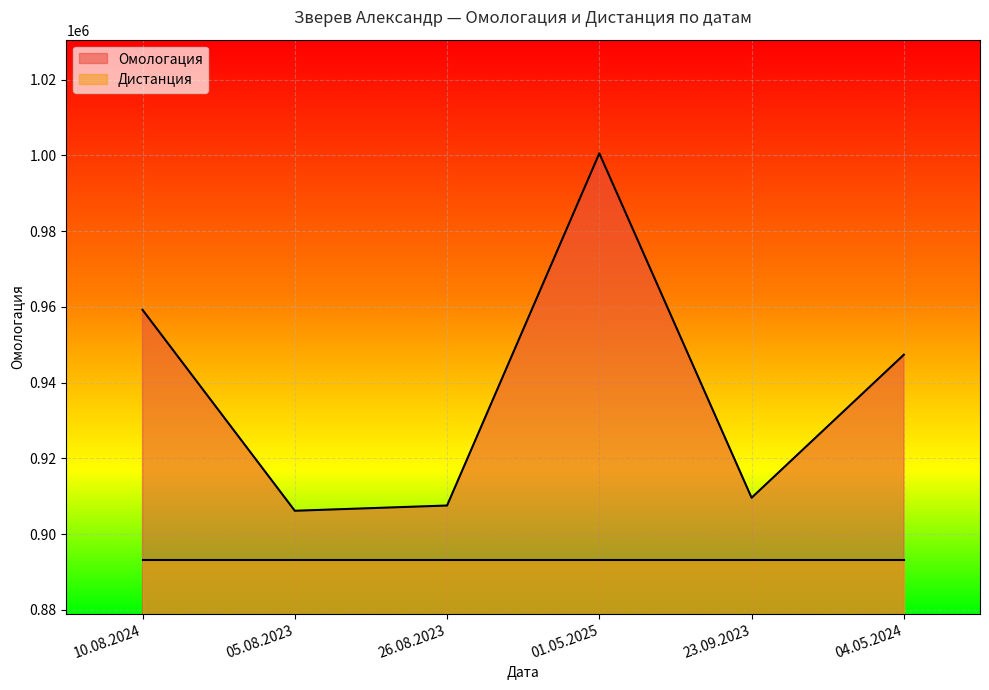

Which label corresponds to the smallest value in the chart?

05.08.2023